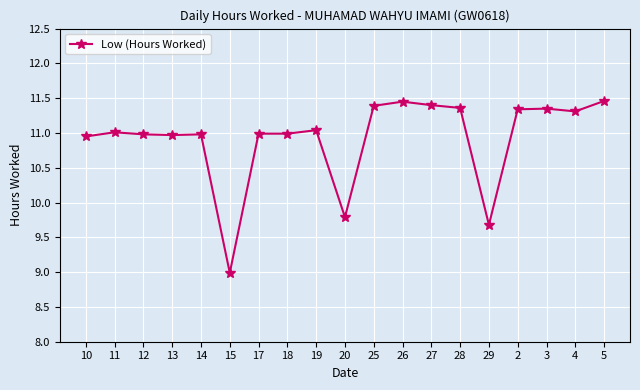

How many distinct data groups are displayed?

1